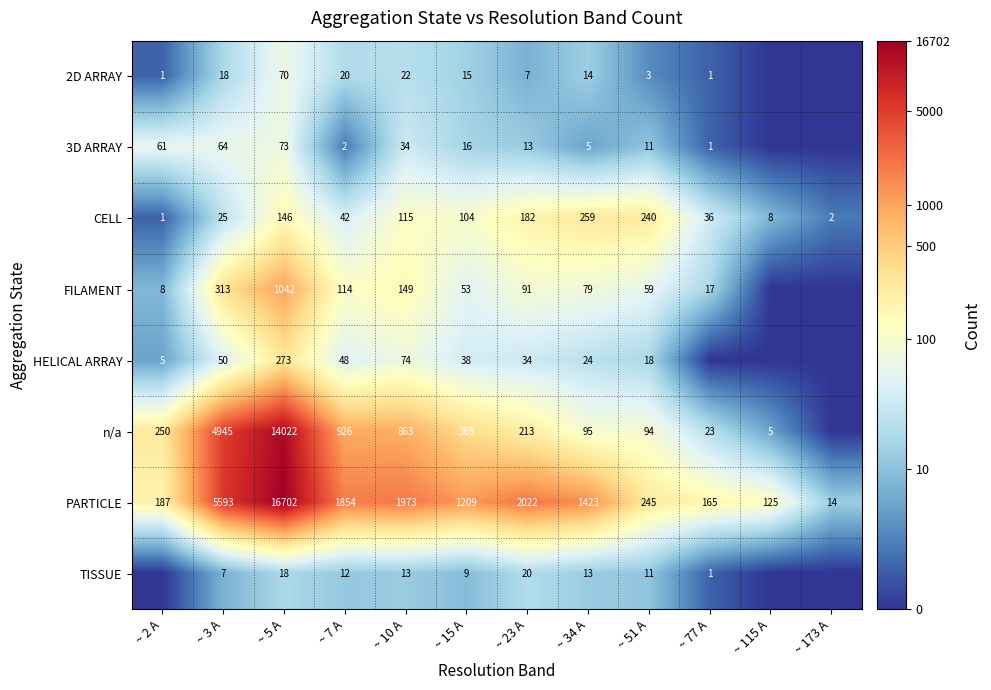

At which category does the chart reach its peak across all series?

~ 5 A